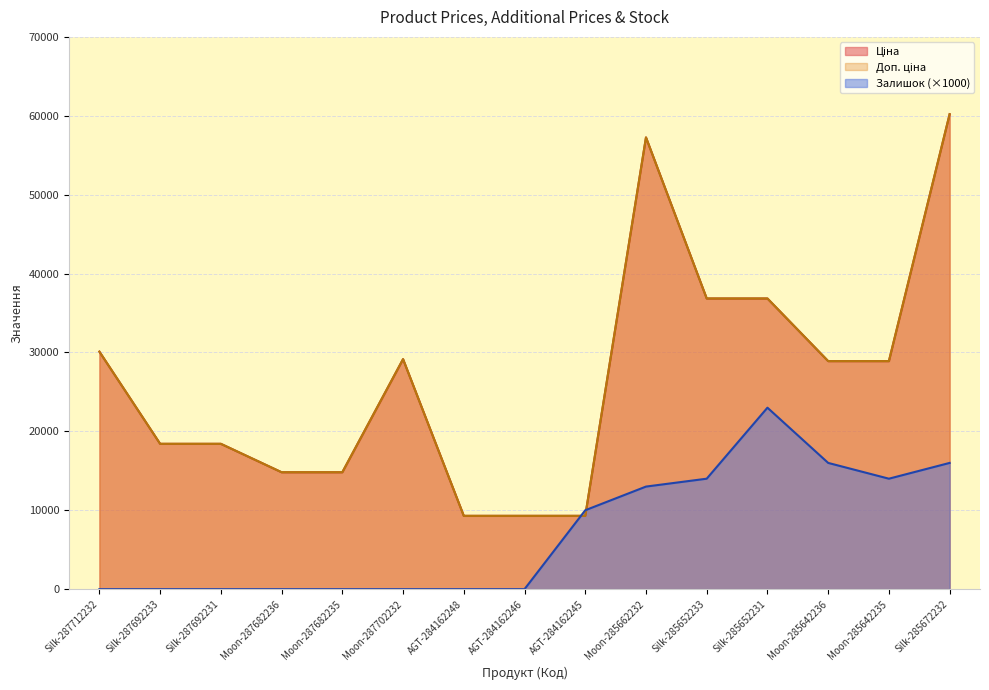

How many interior local valleys does the Залишок series have?

1